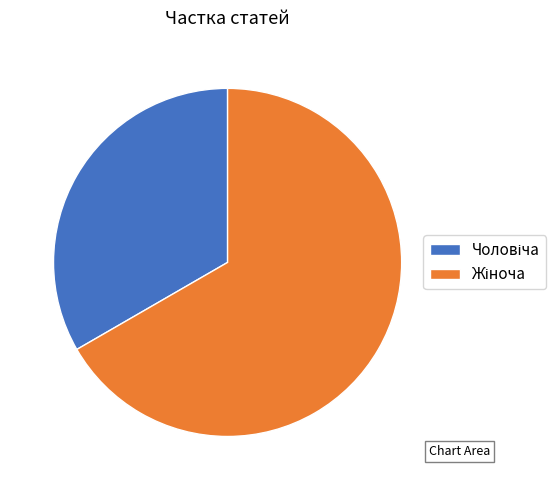

How many segments does this pie chart have?

2